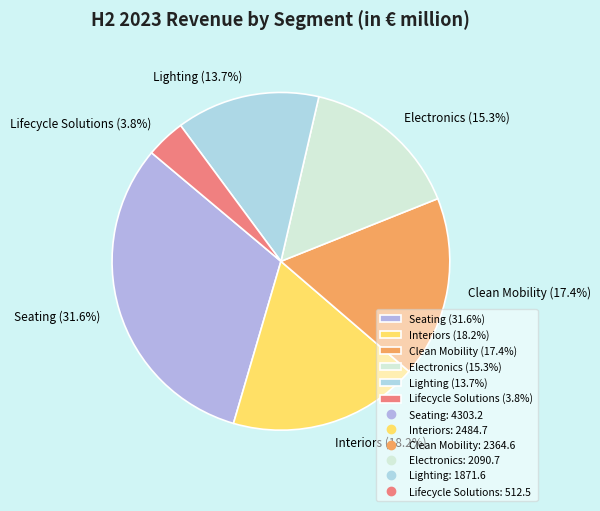

How many segments does this pie chart have?

6